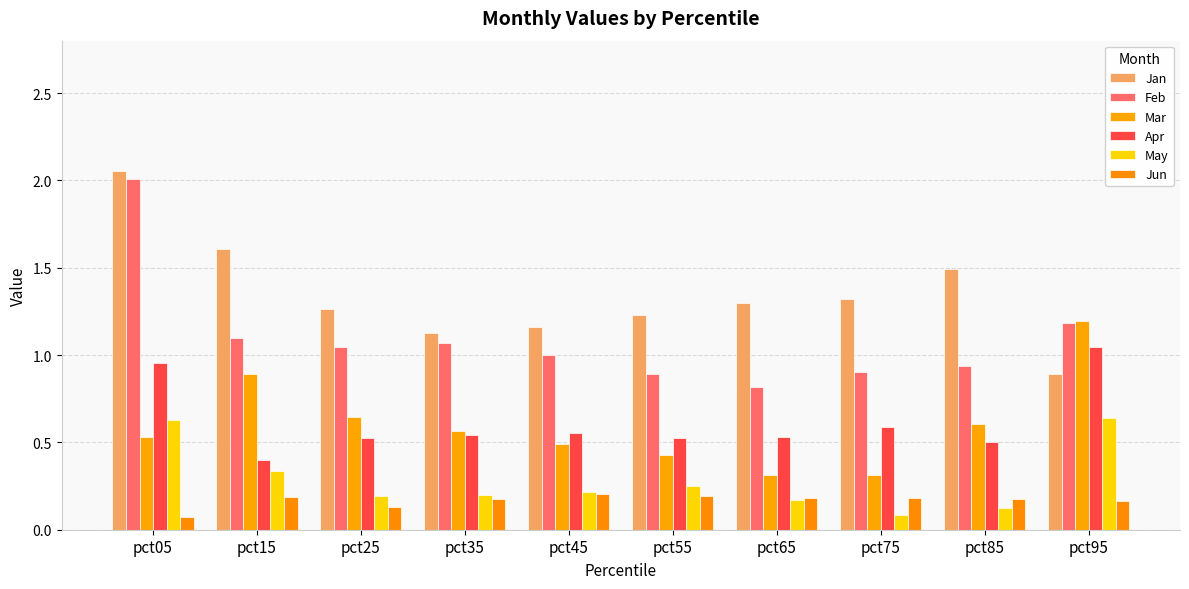

At how many categories does at least one series exceed 1?

10